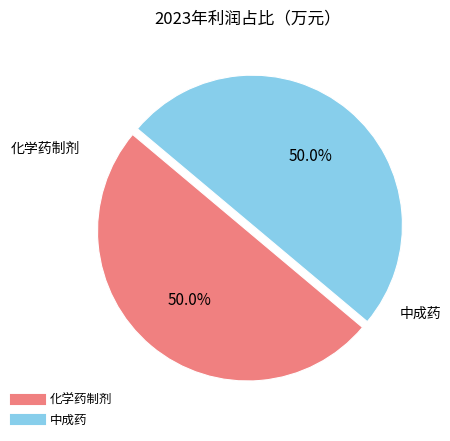

What percentage is NOT represented by 化学药制剂?

50.0%